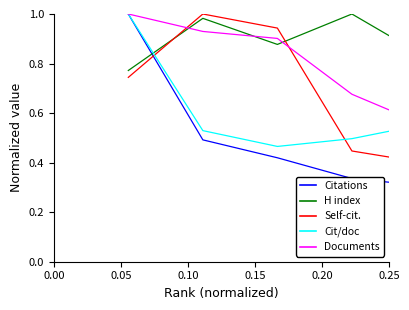

Does the chart display data point markers on the line(s)?

No